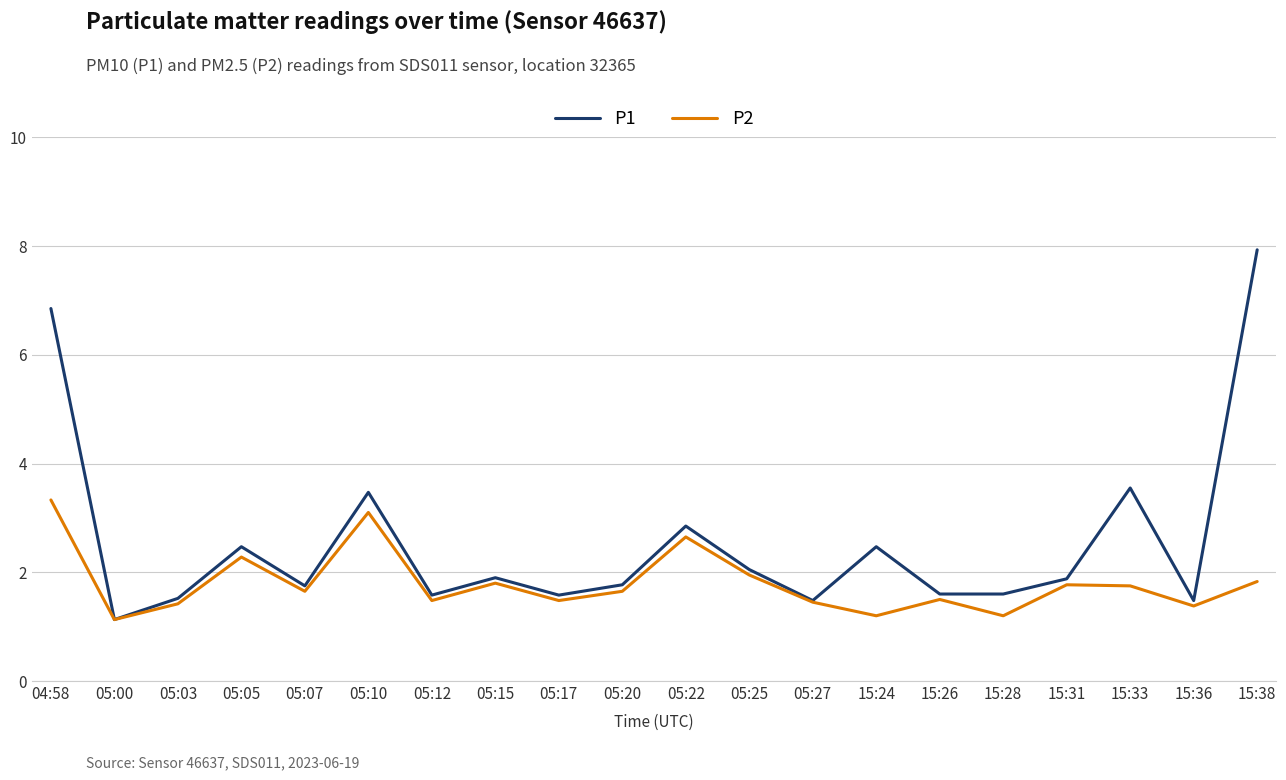

True or false: P1 has more than 2 interior local peaks.

True